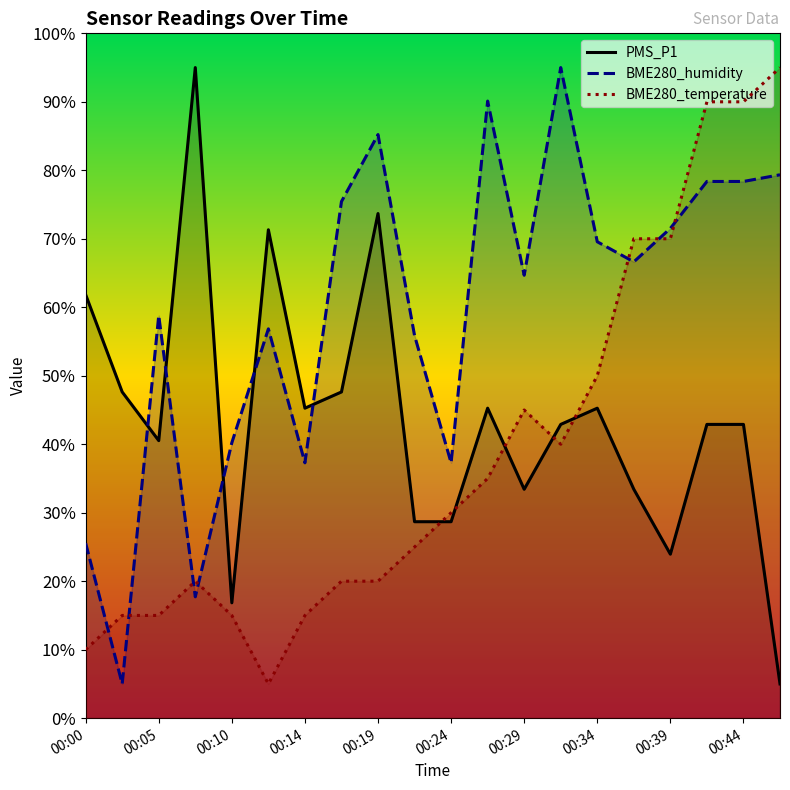

True or false: BME280_temperature and BME280_humidity intersect in this chart.

True